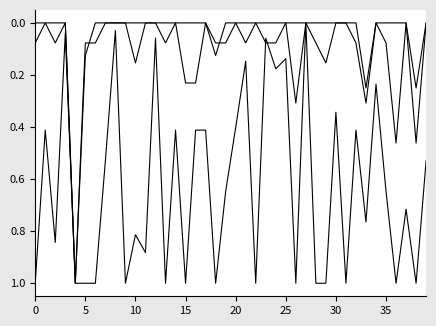

Is this an area chart (filled region under the line)?

No